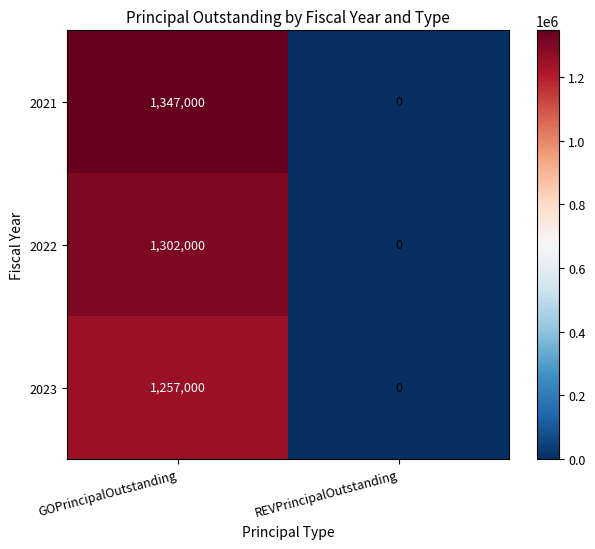

Reading left to right, extract all data points from this chart.

2021: GOPrincipalOutstanding=1347000	REVPrincipalOutstanding=0
2022: GOPrincipalOutstanding=1302000	REVPrincipalOutstanding=0
2023: GOPrincipalOutstanding=1257000	REVPrincipalOutstanding=0